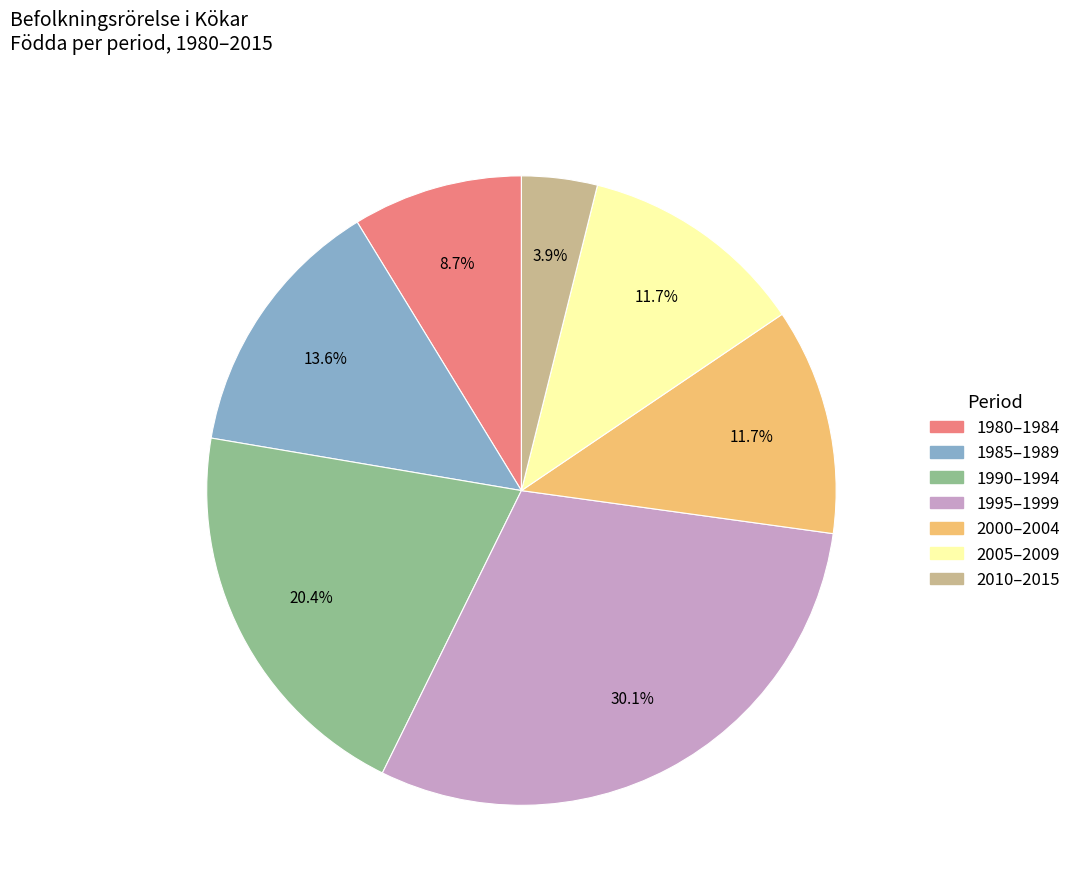

Does any single category account for the majority?

No